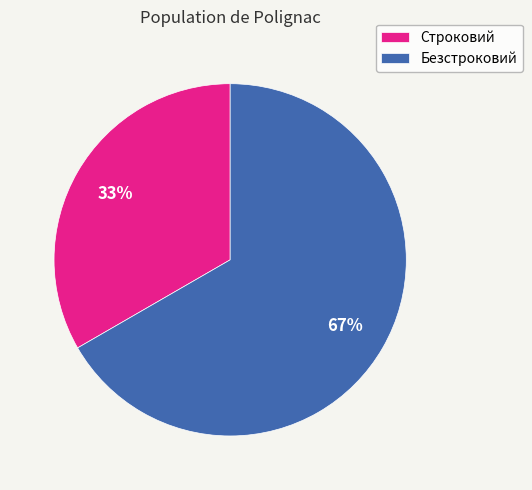

To the nearest percent, what is the average slice percentage?

50%